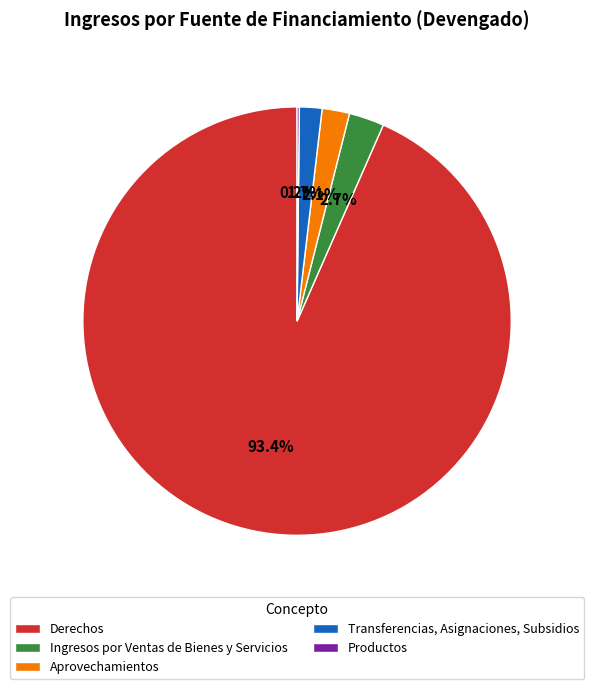

Which has a higher value, Ingresos por Ventas de Bienes y Servicios or Transferencias, Asignaciones, Subsidios?

Ingresos por Ventas de Bienes y Servicios